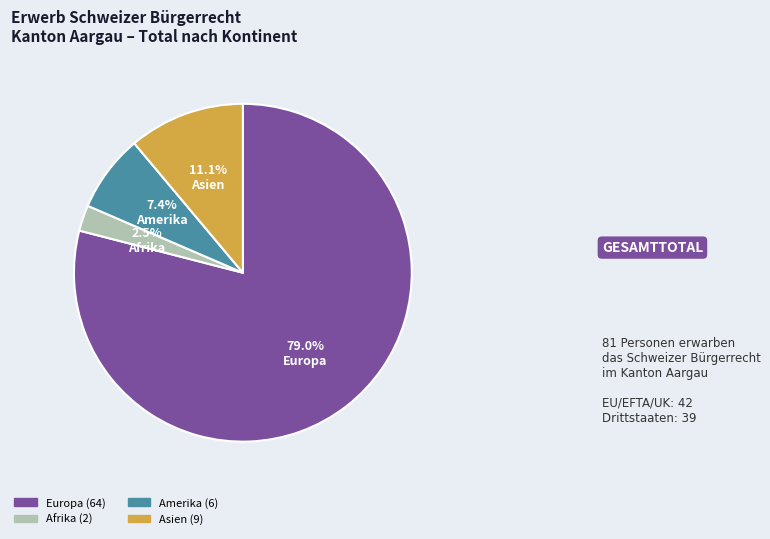

To the nearest percent, what is the average slice percentage?

25%